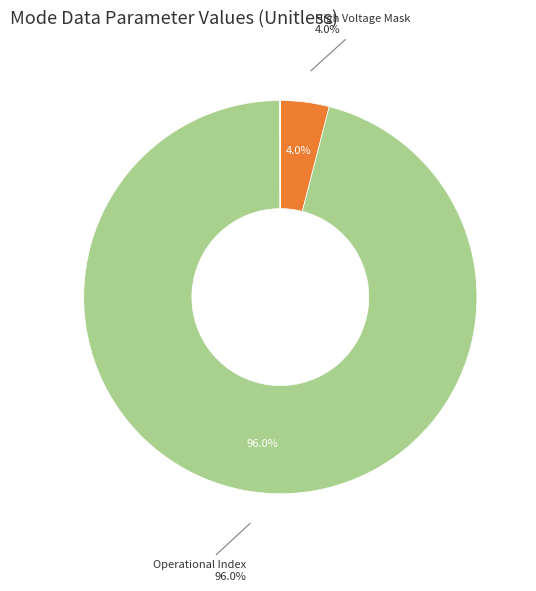

How many segments does this pie chart have?

8